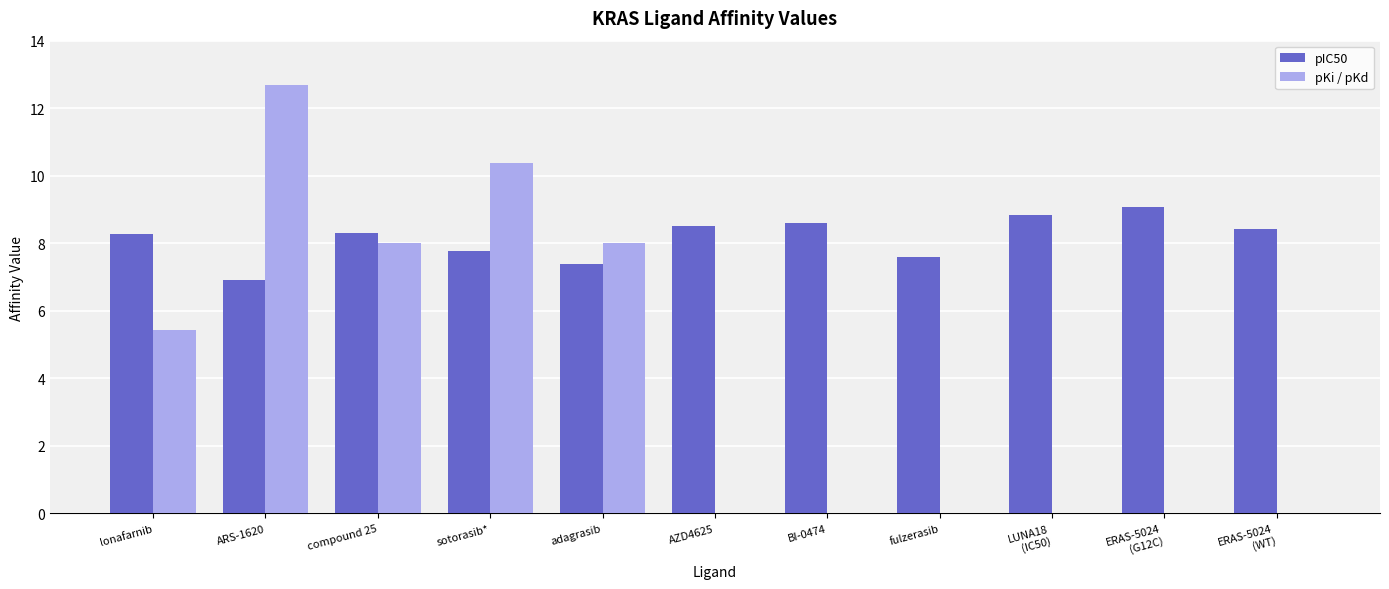

The value of pKi / pKd at compound 25 is 3.0. True or false?

False